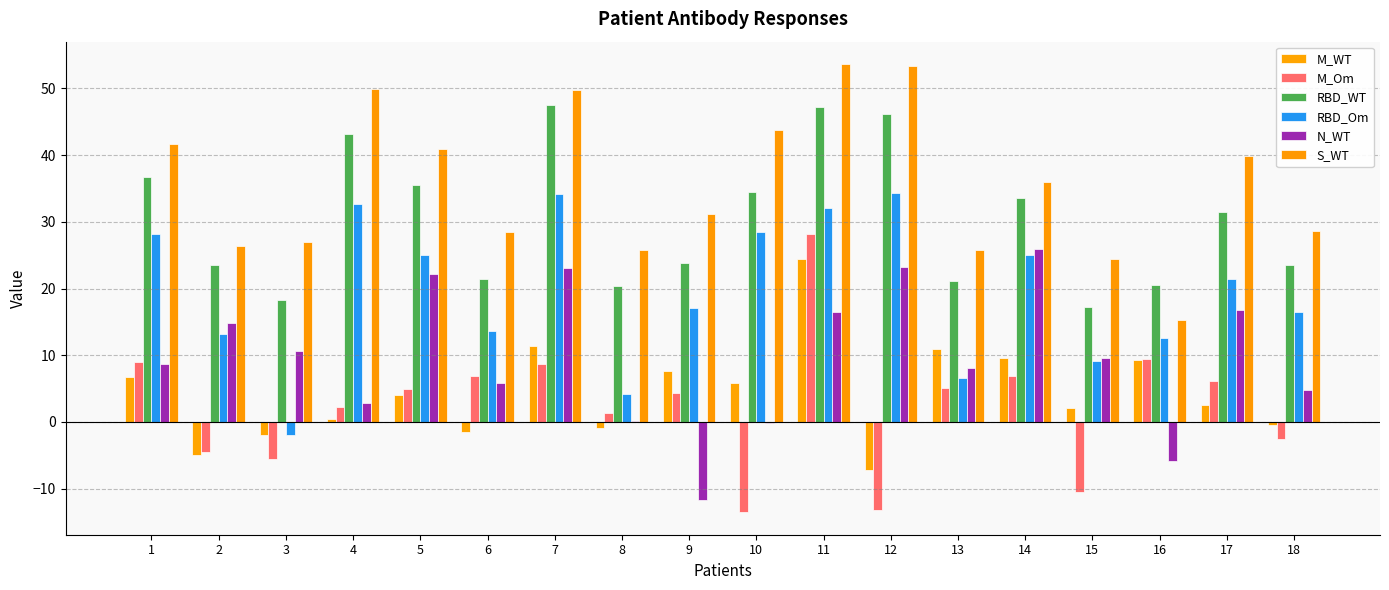

Which series has the largest total across all categories?

S_WT